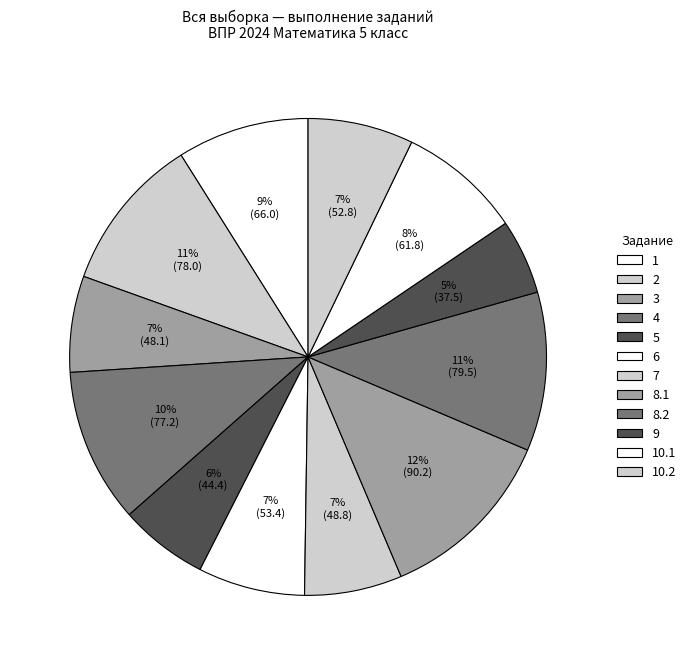

What is the largest slice in the pie chart?

8.1